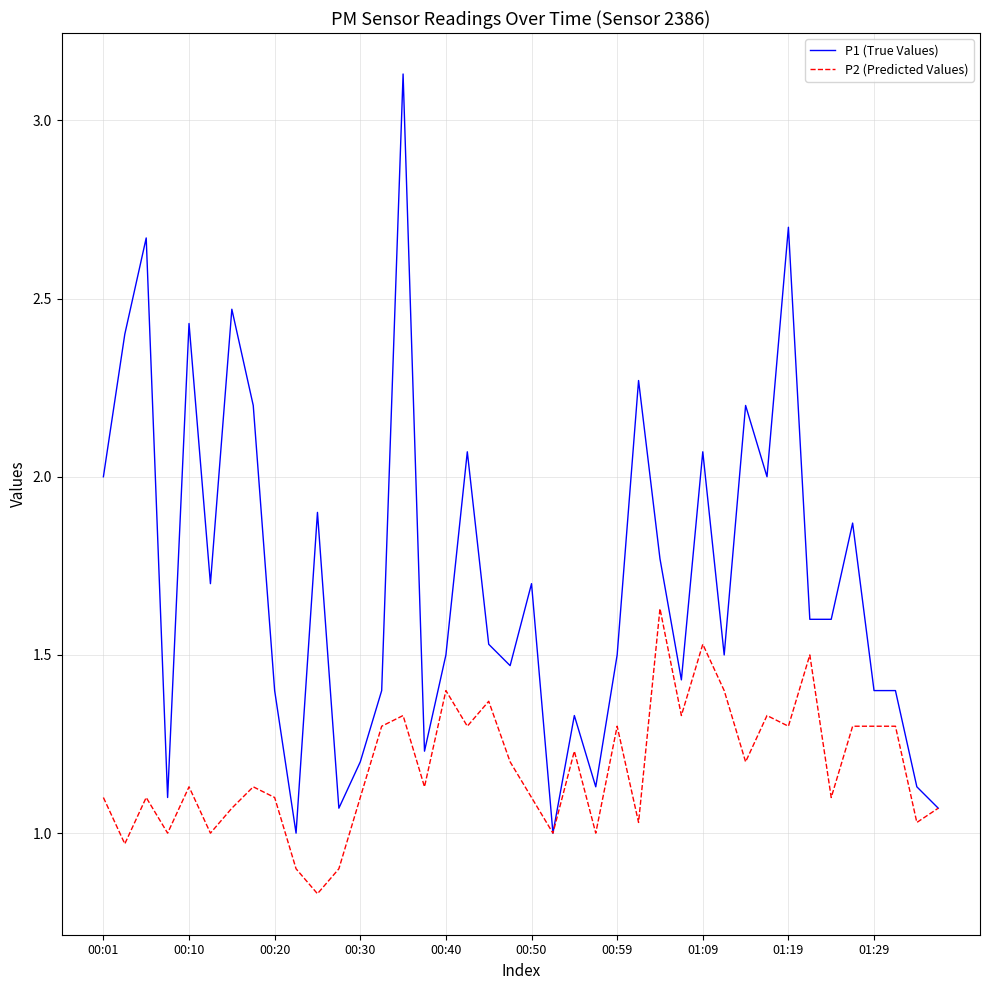

Rank the series by their average value, from lowest to highest.

P2 (Predicted Values), P1 (True Values)